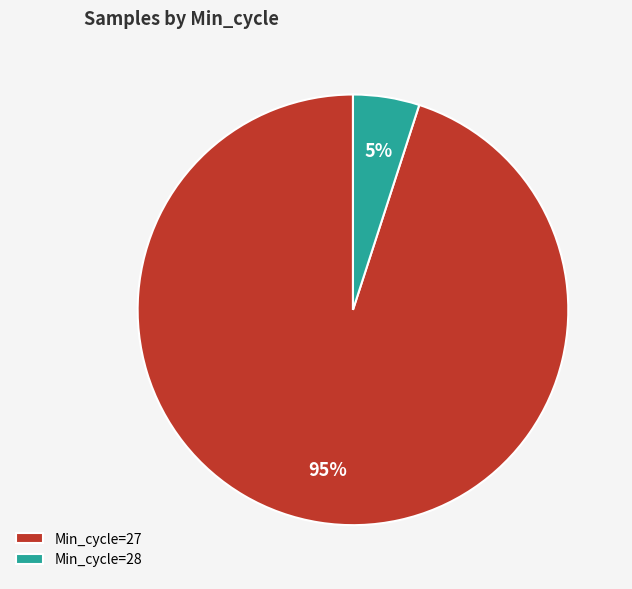

Rank the categories by value from highest to lowest.

Min_cycle=27, Min_cycle=28